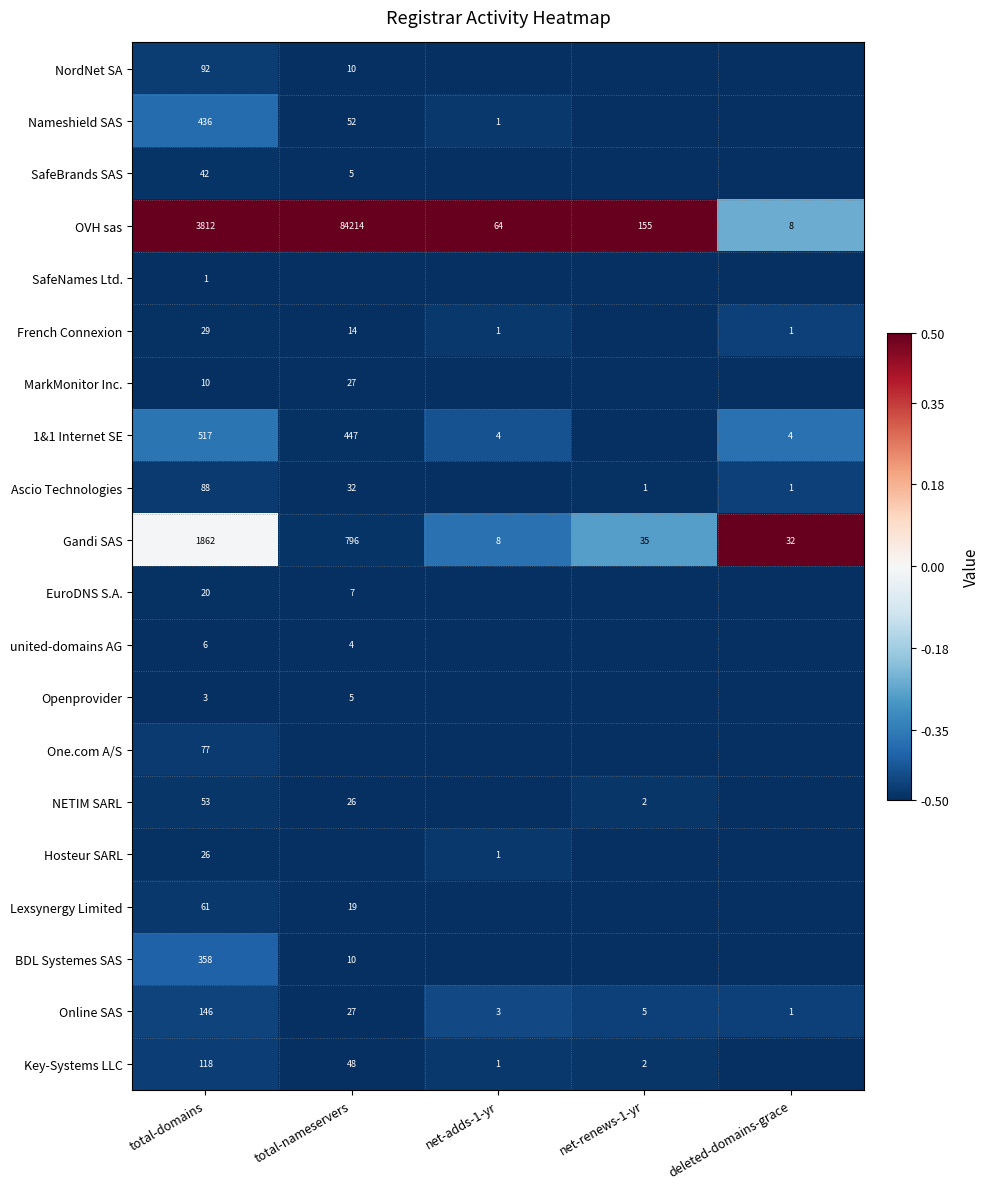

The BDL Systemes SAS series shows 358.0 at total-domains. True or false?

True